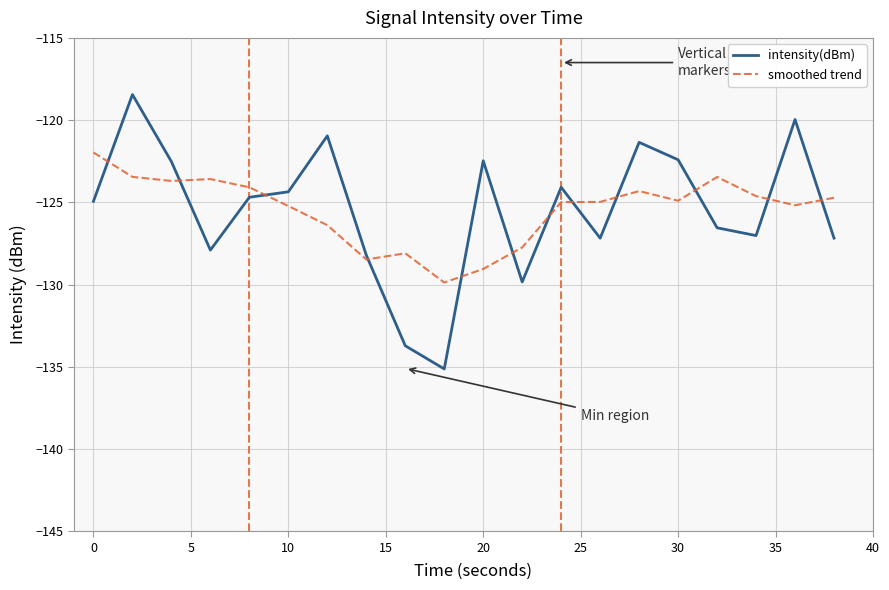

Which series has the widest spread of values?

intensity(dBm)